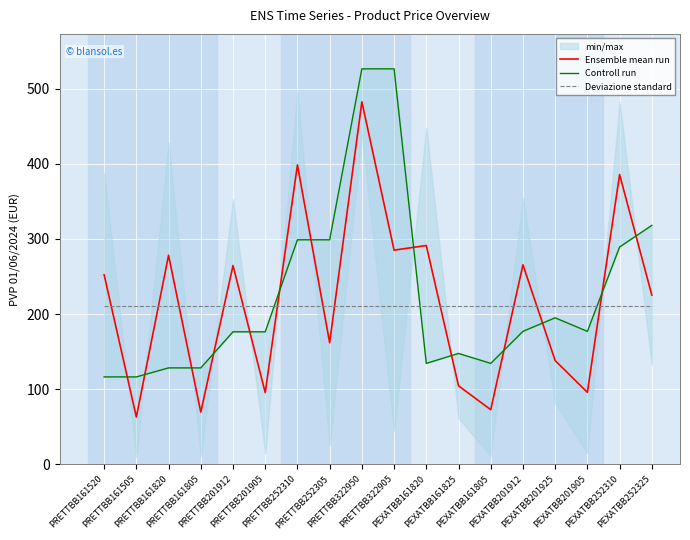

What is the greatest value displayed?

526.2